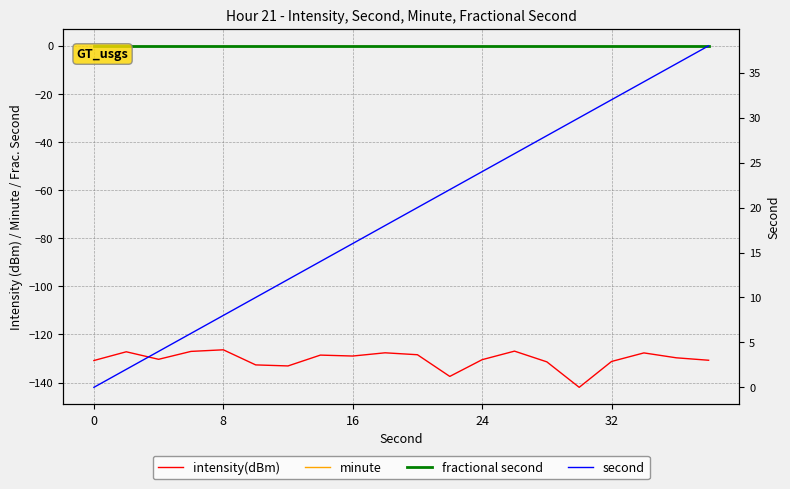

True or false: minute and second cross at least once.

False